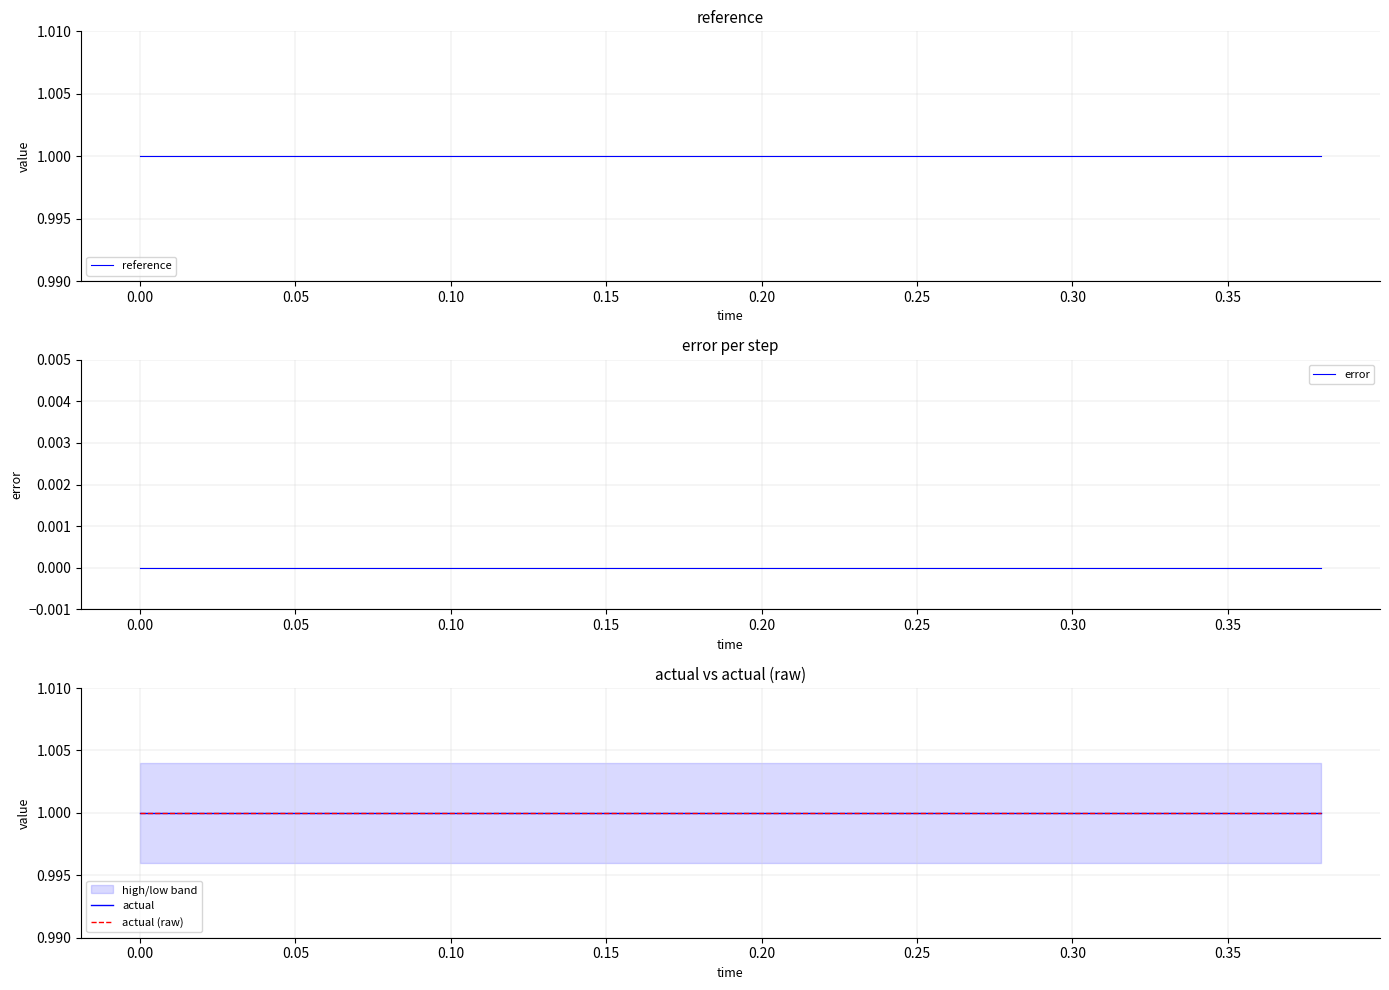

True or false: actual and actual (raw) intersect in this chart.

False